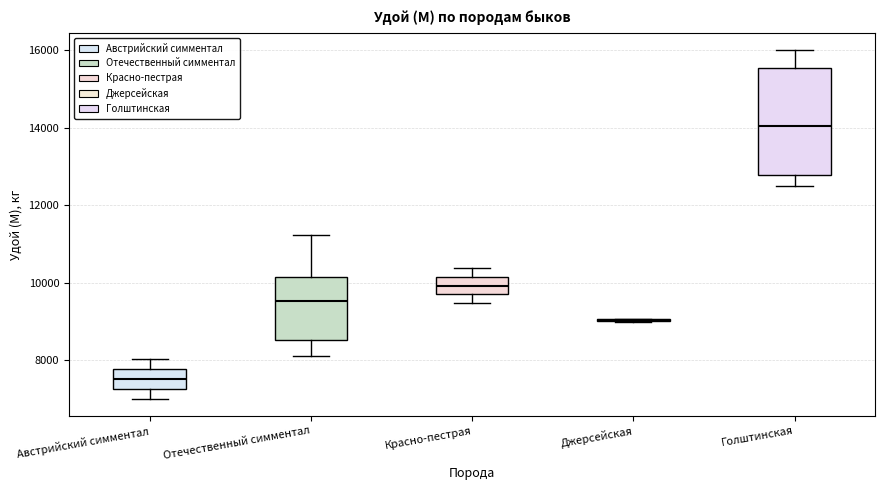

Comparing the boxes themselves (not the whiskers), which one is the tallest?

Голштинская